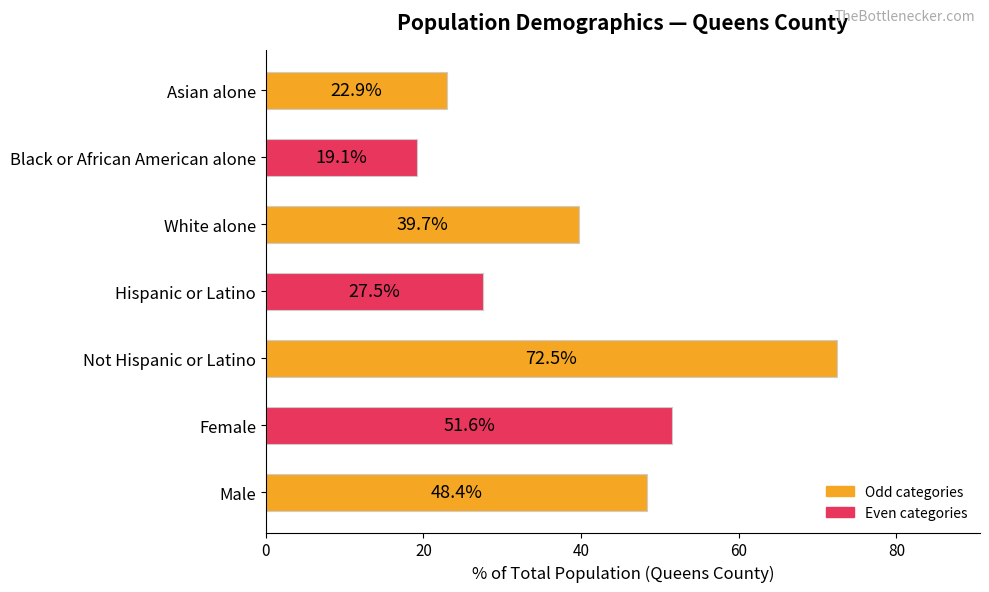

True or false: the data shows 39.7 at White alone.

True